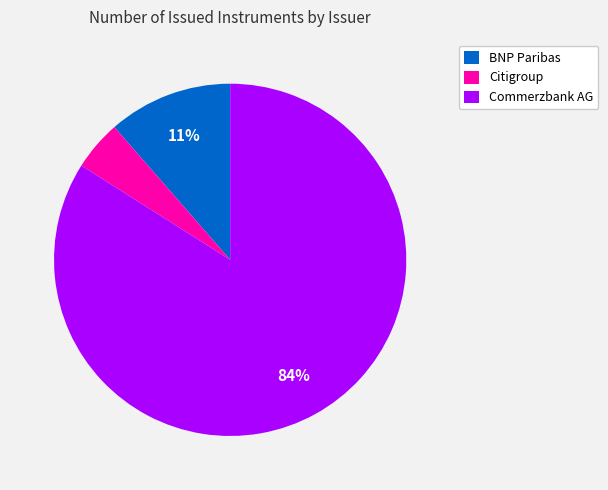

Which has a higher value, BNP Paribas or Citigroup?

BNP Paribas